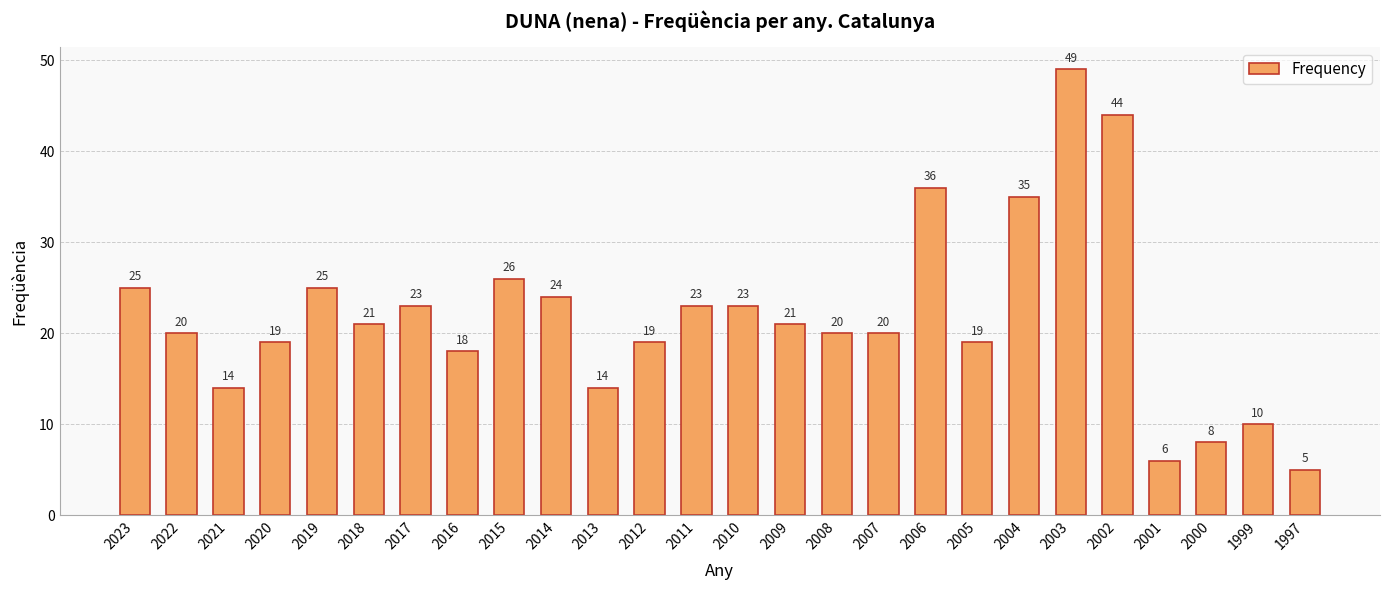

What is the difference between the second highest and second lowest values?

38